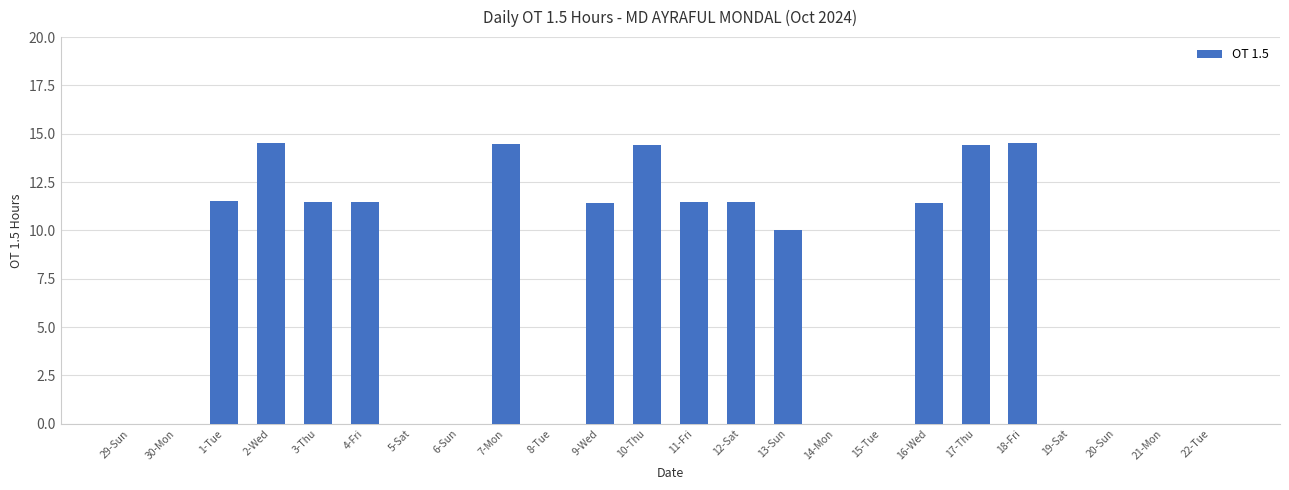

Where does the data first go above 11?

1-Tue